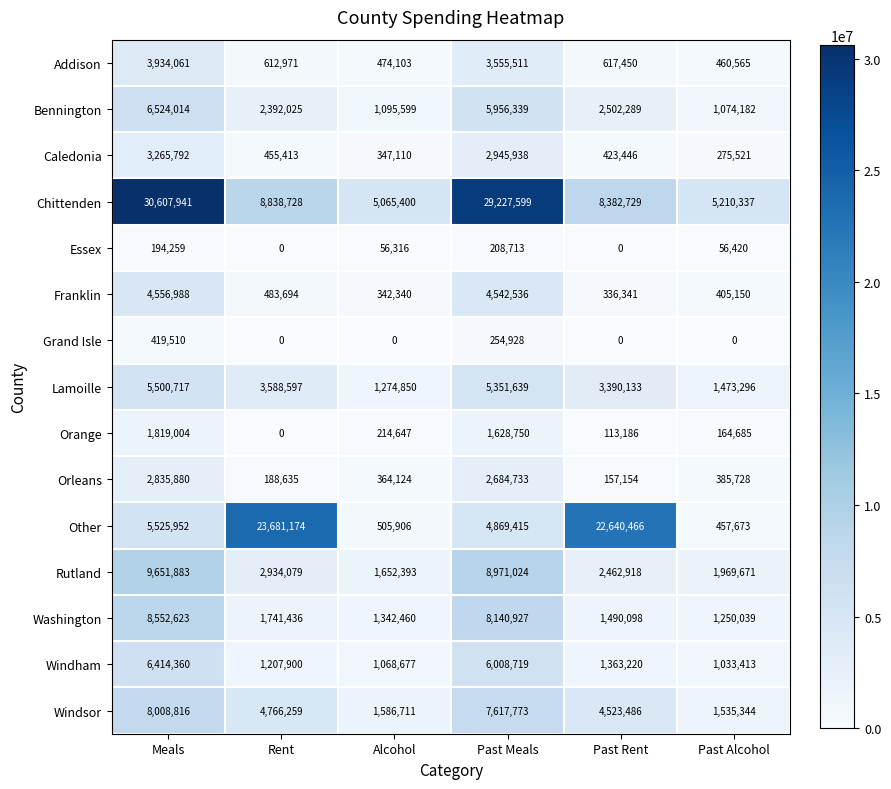

True or false: Windham has a value of 1033413 at Past Alcohol.

True